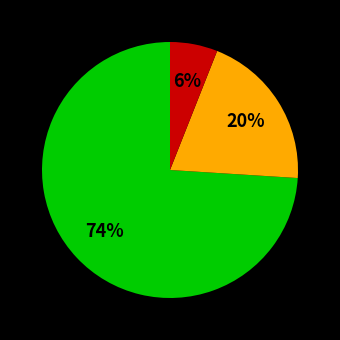

Count the number of slices in the pie.

3